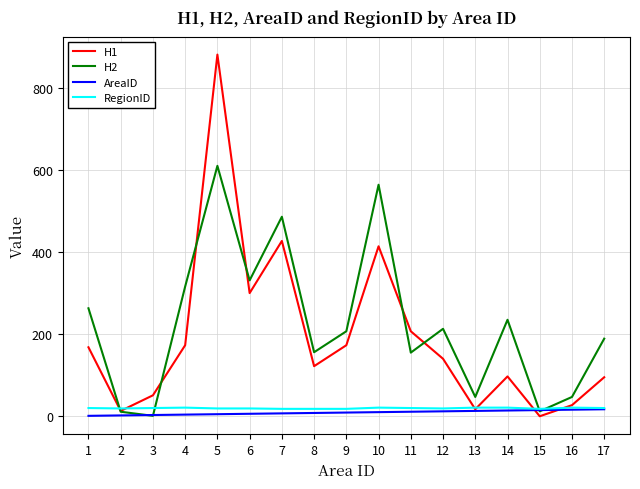

What is the difference between the H2 values at 8 and 3?

155